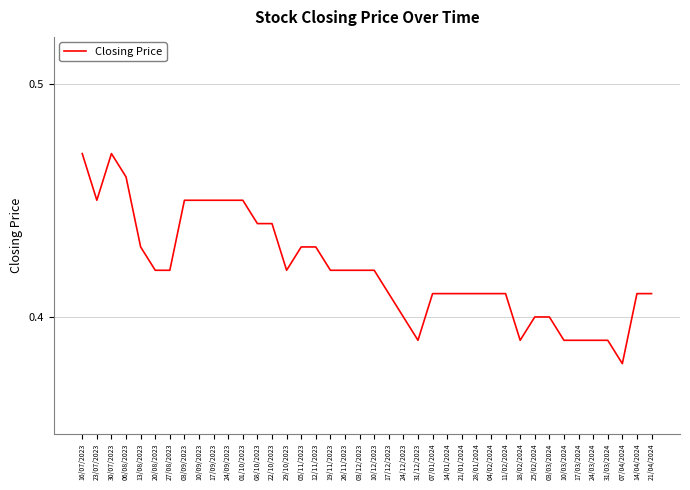

What is the sum of the values at 24/12/2023 and 31/12/2023?

0.8